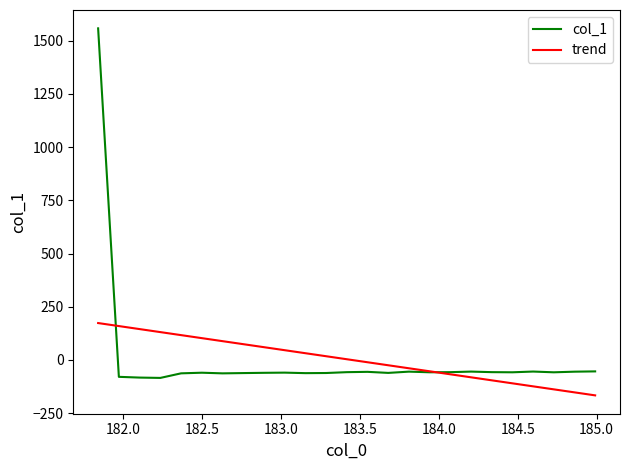

Count the number of categories in the chart.

25